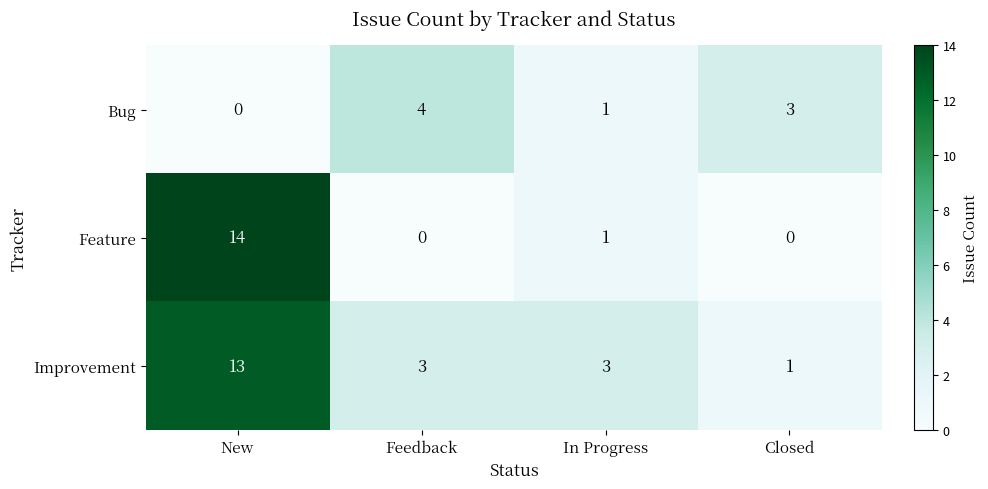

List the labels in order of Bug value, smallest first.

New, In Progress, Closed, Feedback